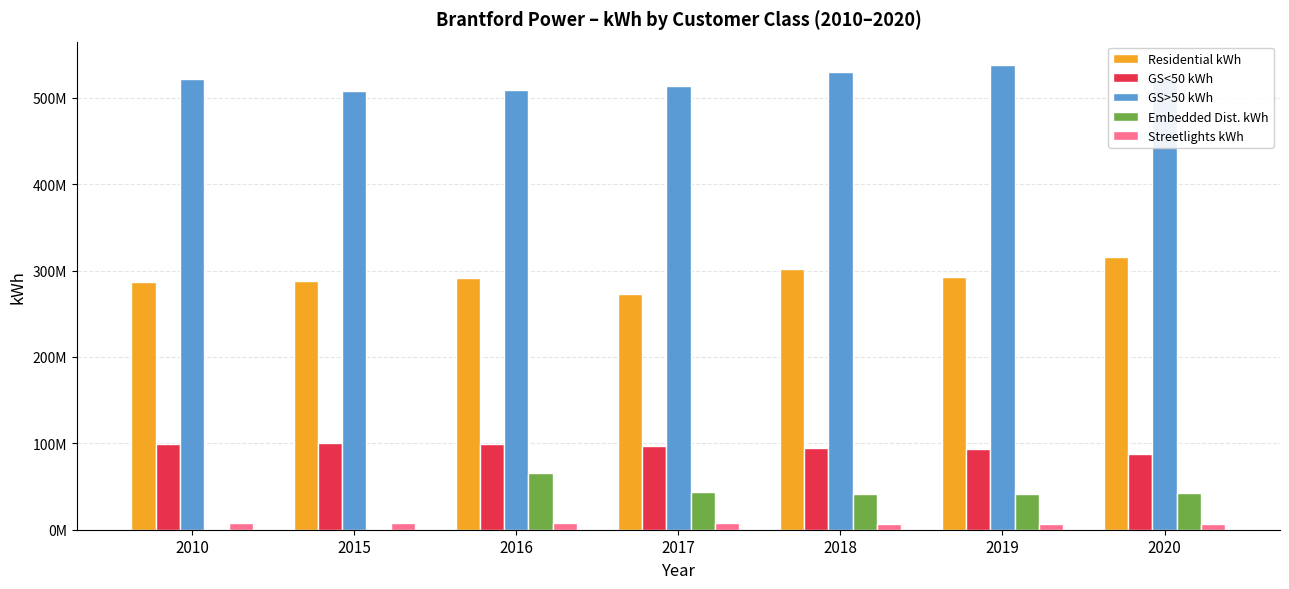

The Residential kWh series shows 497269603.6 at 2010. True or false?

False